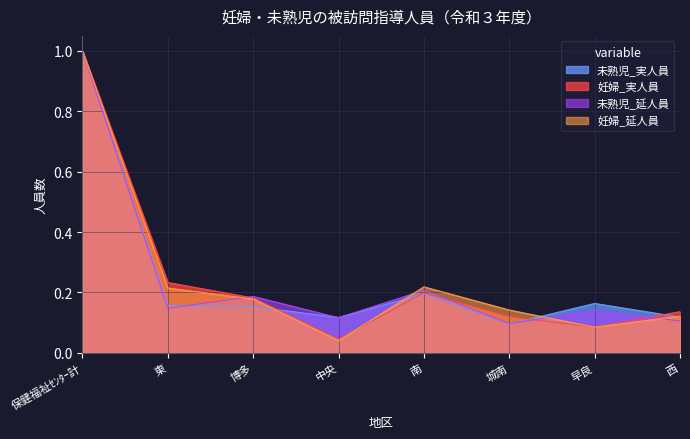

How many categories are shown in the chart?

8